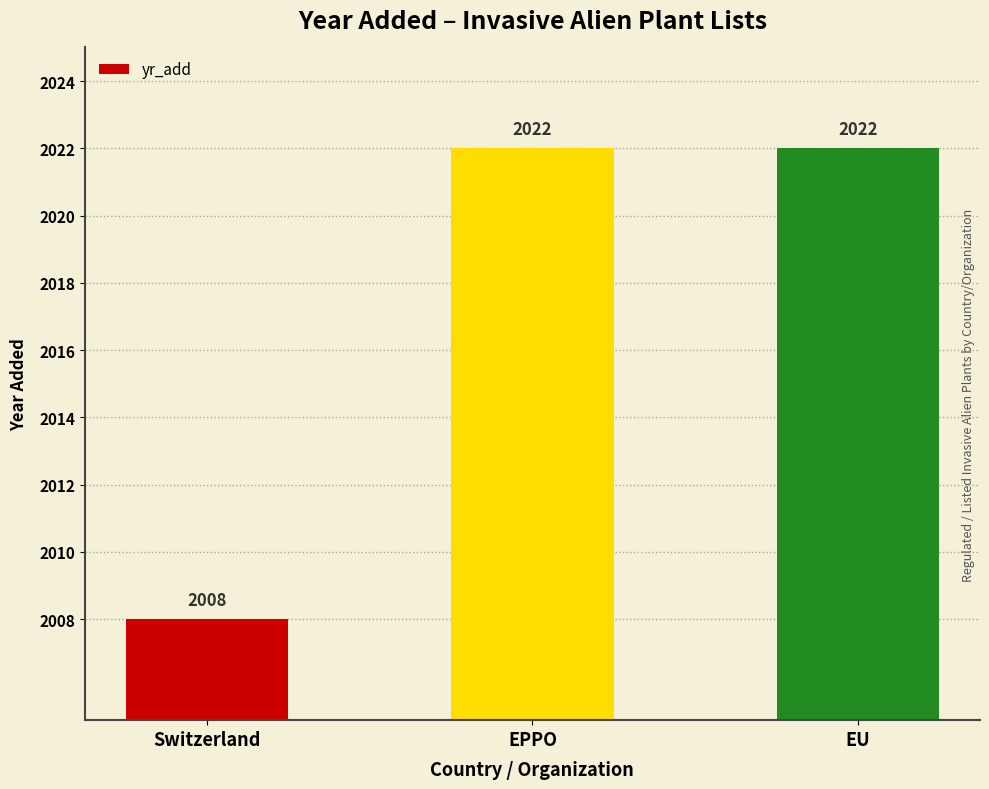

What is the greatest value displayed?

2022